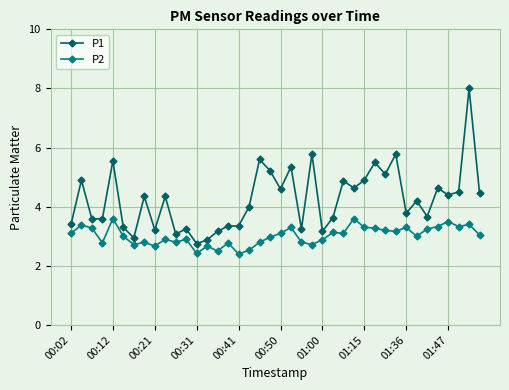

What is the highest value of the P2 series?

3.6